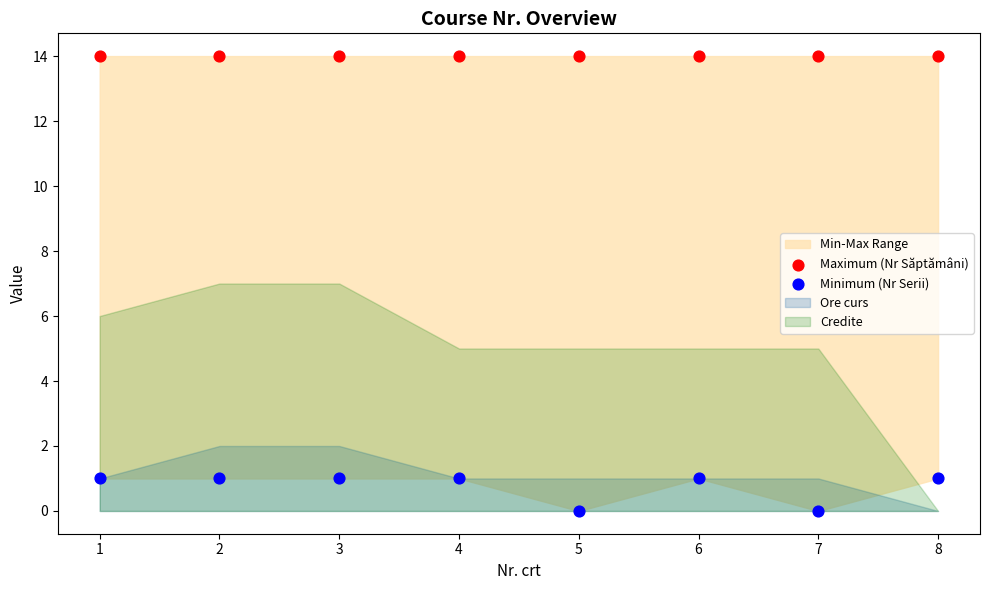

Which series reaches the maximum Y coordinate?

Maximum (Nr Săptămâni)